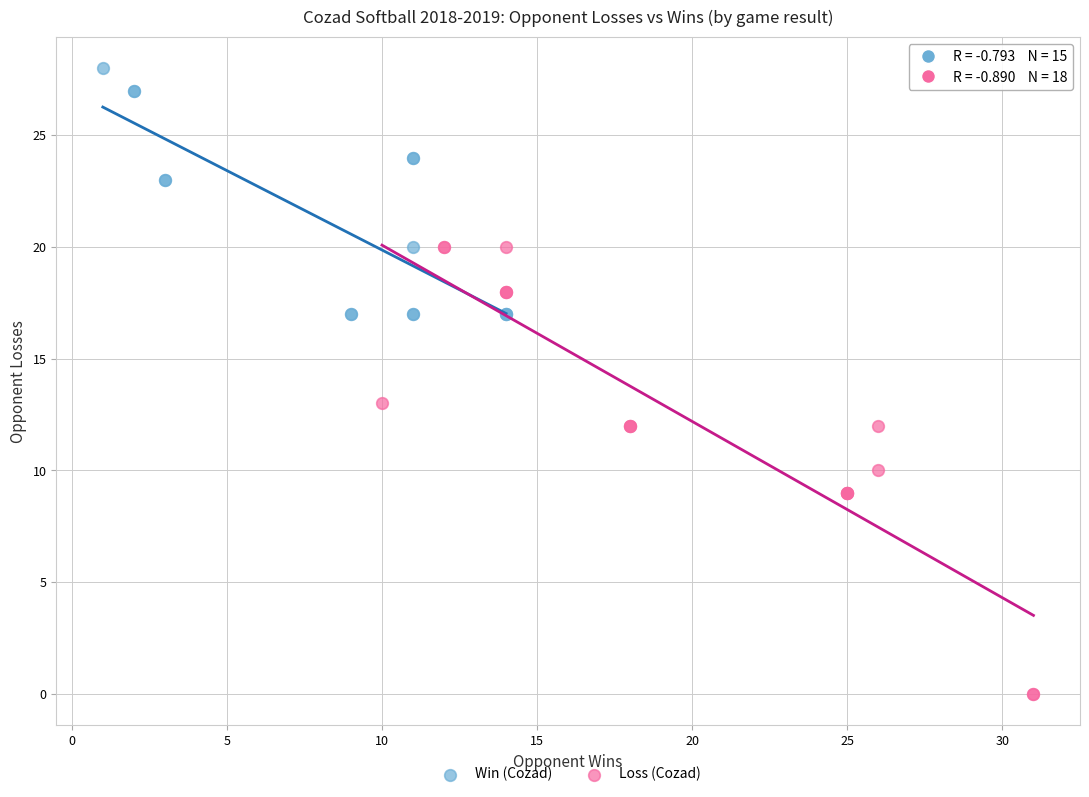

Which series has the widest spread of Y values?

Loss (Cozad)